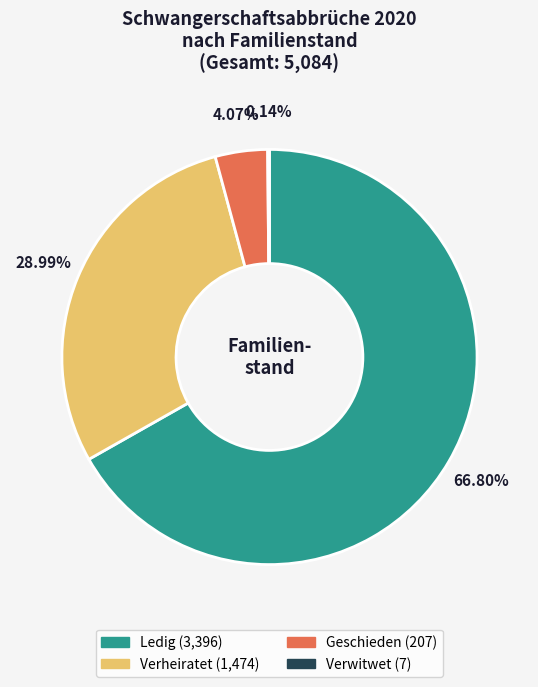

Does Verheiratet account for over 50% of the chart?

No